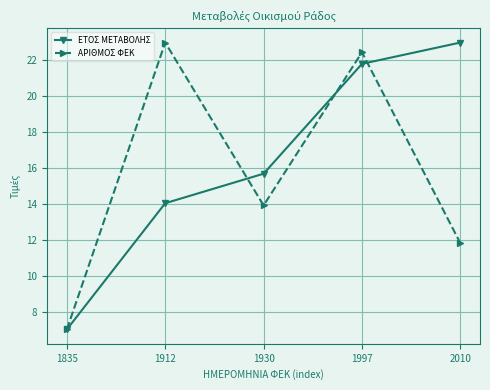

Which series has the largest total across all categories?

ΕΤΟΣ ΜΕΤΑΒΟΛΗΣ